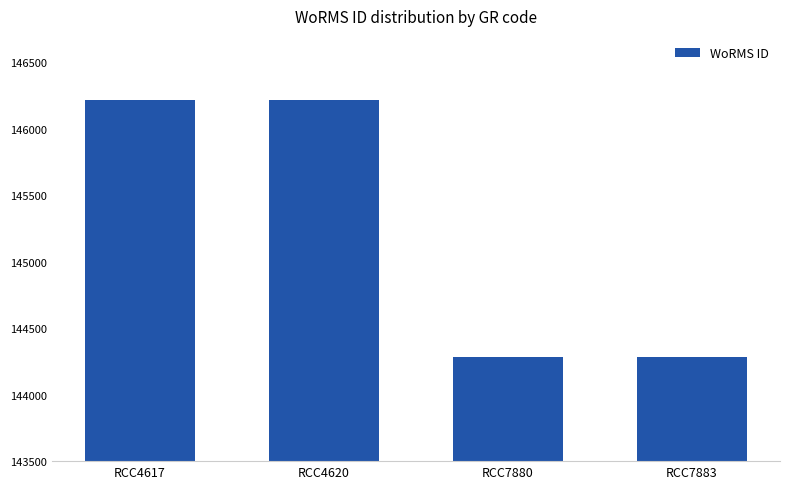

How many values are below 146216?

2